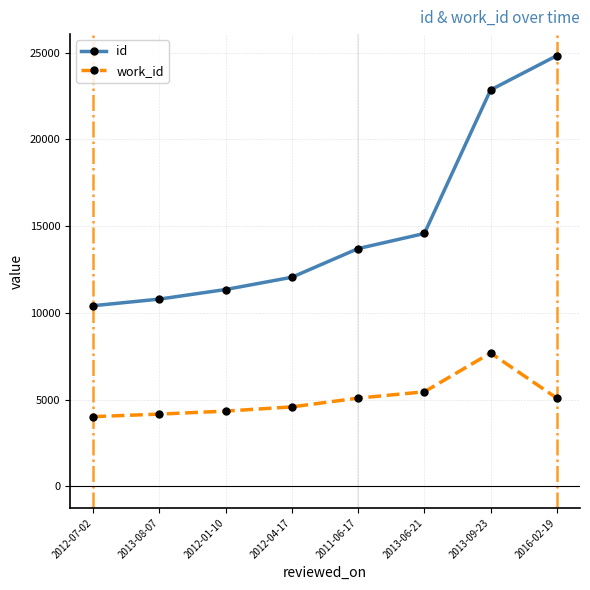

True or false: id and work_id cross at least once.

False